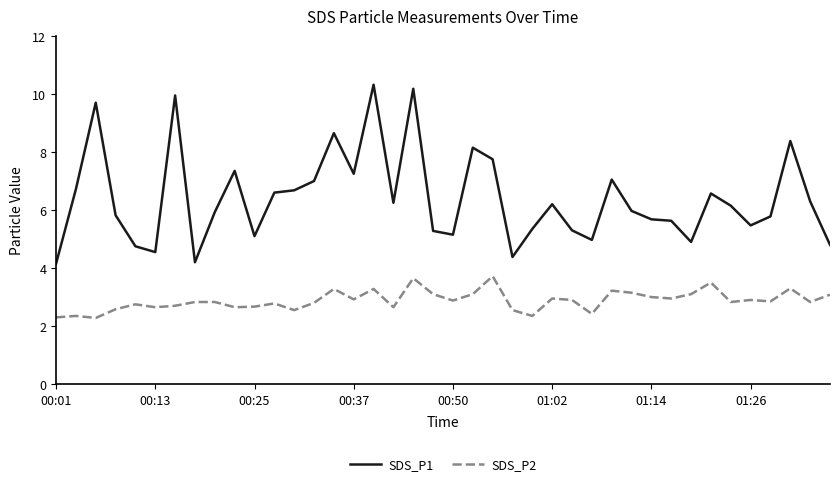

True or false: SDS_P1 and SDS_P2 cross at least once.

False